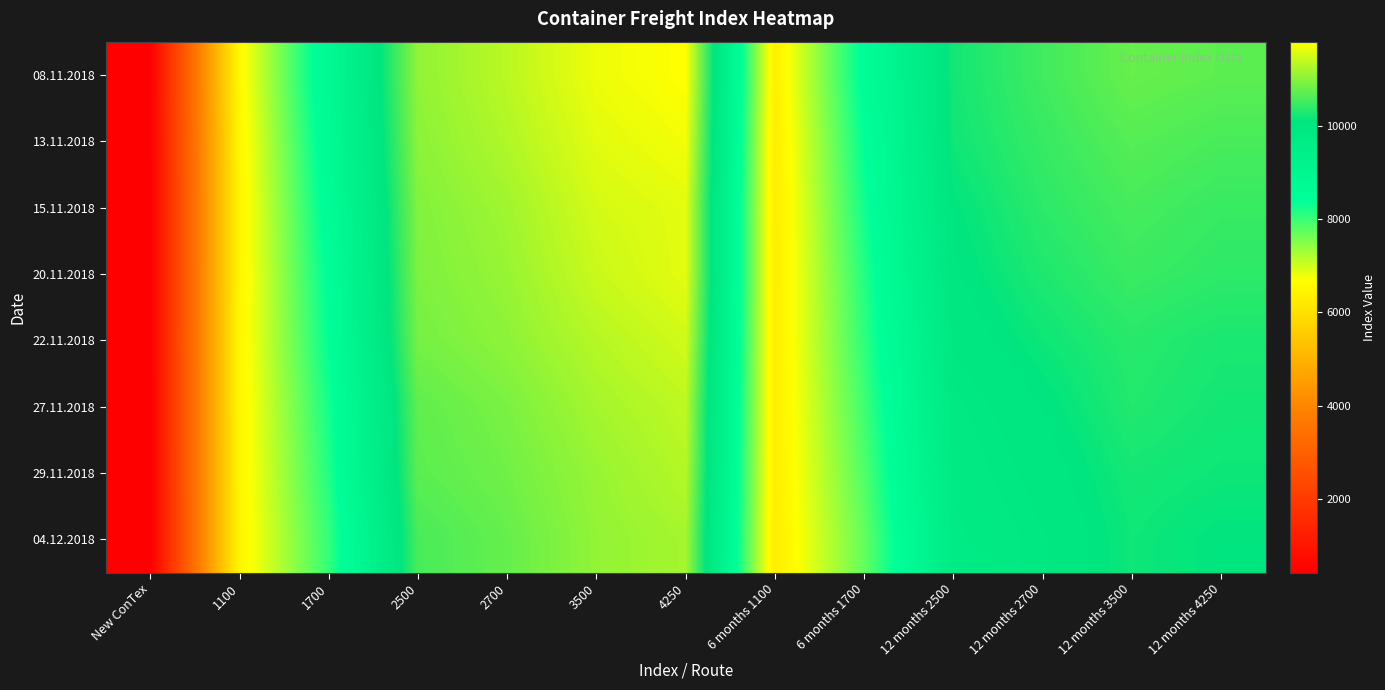

Reading left to right, extract all data points from this chart.

08.11.2018: New ConTex=441	1100=6561	1700=8772	2500=11046	2700=11330	3500=11674	4250=11798	6 months 1100=6379	6 months 1700=8486	12 months 2500=10211	12 months 2700=10513	12 months 3500=10778	12 months 4250=10704
13.11.2018: New ConTex=438	1100=6502	1700=8672	2500=11010	2700=11261	3500=11592	4250=11715	6 months 1100=6322	6 months 1700=8375	12 months 2500=10186	12 months 2700=10445	12 months 3500=10655	12 months 4250=10565
15.11.2018: New ConTex=434	1100=6484	1700=8556	2500=10944	2700=11153	3500=11500	4250=11605	6 months 1100=6313	6 months 1700=8264	12 months 2500=10080	12 months 2700=10375	12 months 3500=10555	12 months 4250=10453
20.11.2018: New ConTex=432	1100=6491	1700=8448	2500=10917	2700=11096	3500=11425	4250=11604	6 months 1100=6323	6 months 1700=8138	12 months 2500=10021	12 months 2700=10284	12 months 3500=10469	12 months 4250=10388
22.11.2018: New ConTex=430	1100=6508	1700=8372	2500=10866	2700=11026	3500=11296	4250=11481	6 months 1100=6341	6 months 1700=8069	12 months 2500=9933	12 months 2700=10170	12 months 3500=10350	12 months 4250=10259
27.11.2018: New ConTex=425	1100=6500	1700=8240	2500=10725	2700=10903	3500=11183	4250=11355	6 months 1100=6342	6 months 1700=7957	12 months 2500=9807	12 months 2700=10048	12 months 3500=10311	12 months 4250=10211
29.11.2018: New ConTex=423	1100=6496	1700=8155	2500=10689	2700=10836	3500=11092	4250=11287	6 months 1100=6341	6 months 1700=7844	12 months 2500=9746	12 months 2700=9969	12 months 3500=10221	12 months 4250=10168
04.12.2018: New ConTex=419	1100=6489	1700=8034	2500=10562	2700=10761	3500=11060	4250=11185	6 months 1100=6322	6 months 1700=7711	12 months 2500=9668	12 months 2700=9896	12 months 3500=10177	12 months 4250=10083